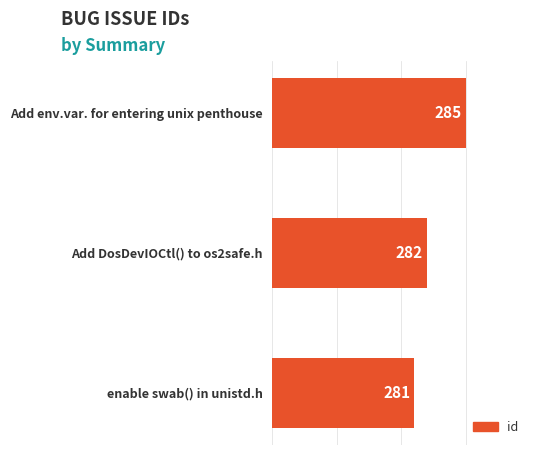

The chart shows a value of 114 at Add DosDevIOCtl() to os2safe.h. True or false?

False